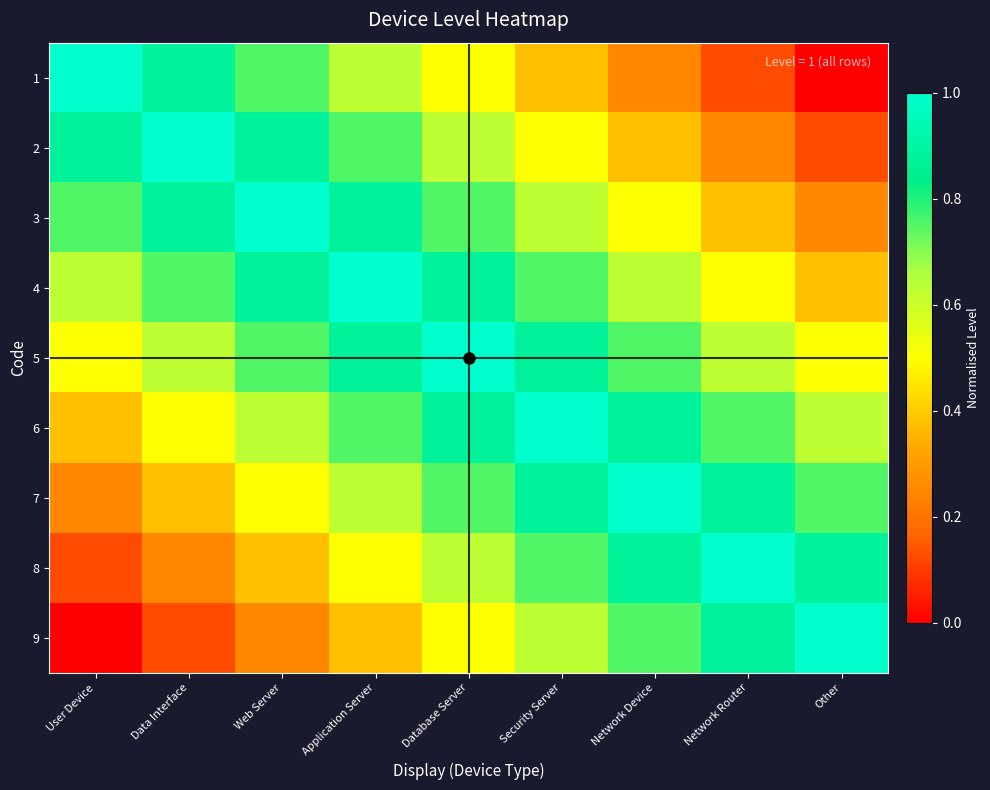

Which series has the largest total across all categories?

5